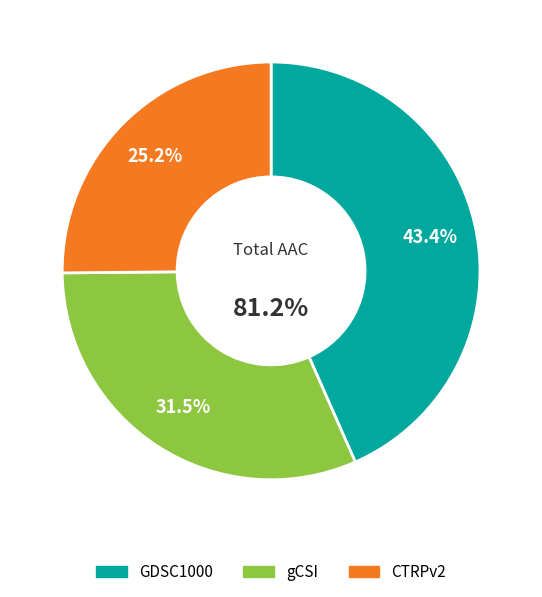

To the nearest percent, what is the difference between the CTRPv2 and GDSC1000 slice percentages?

18%